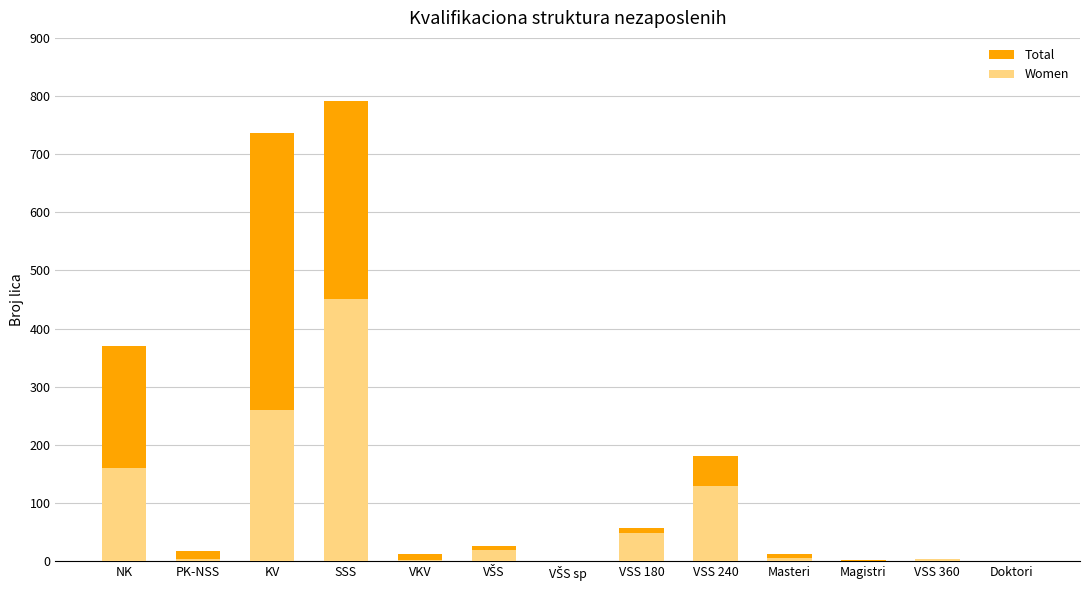

What are all the series names shown in the legend?

Total, Women